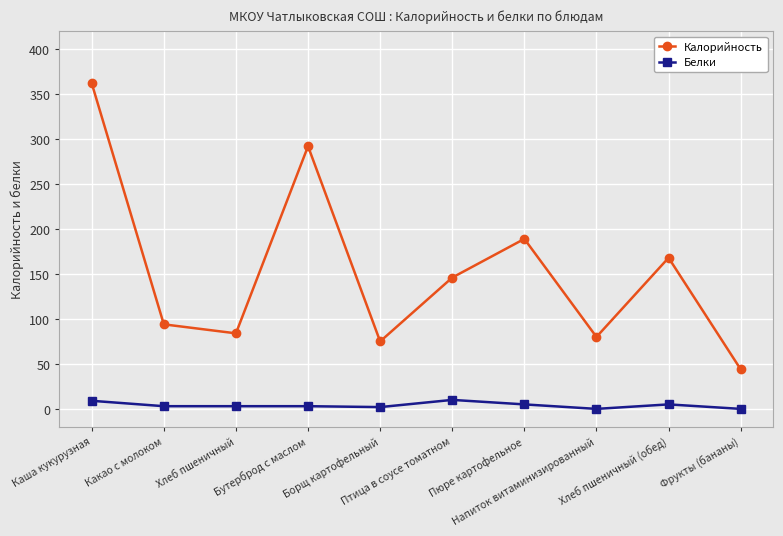

What is the label of the 3rd point from the left?

Хлеб пшеничный